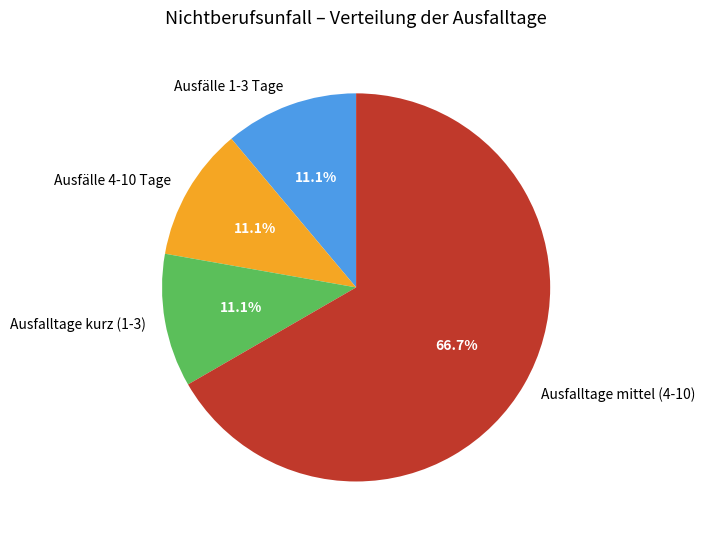

Approximately how many times larger is the value at Ausfalltage kurz (1-3) compared to Ausfälle 1-3 Tage?

1.0